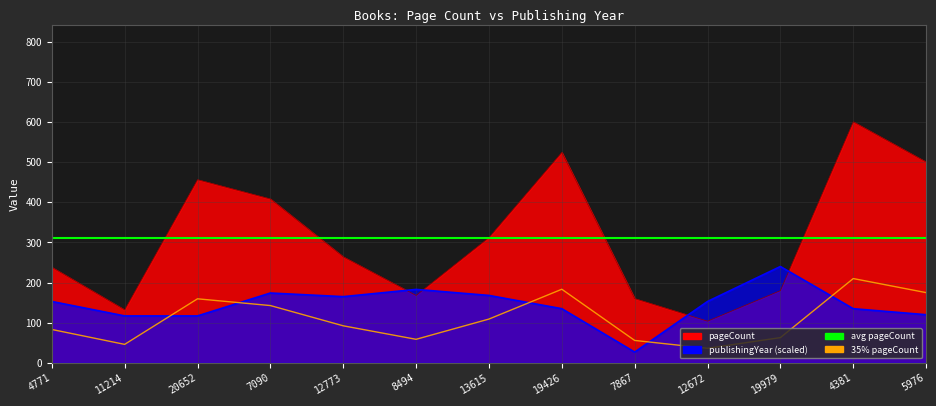

Does the chart have visible grid lines?

Yes